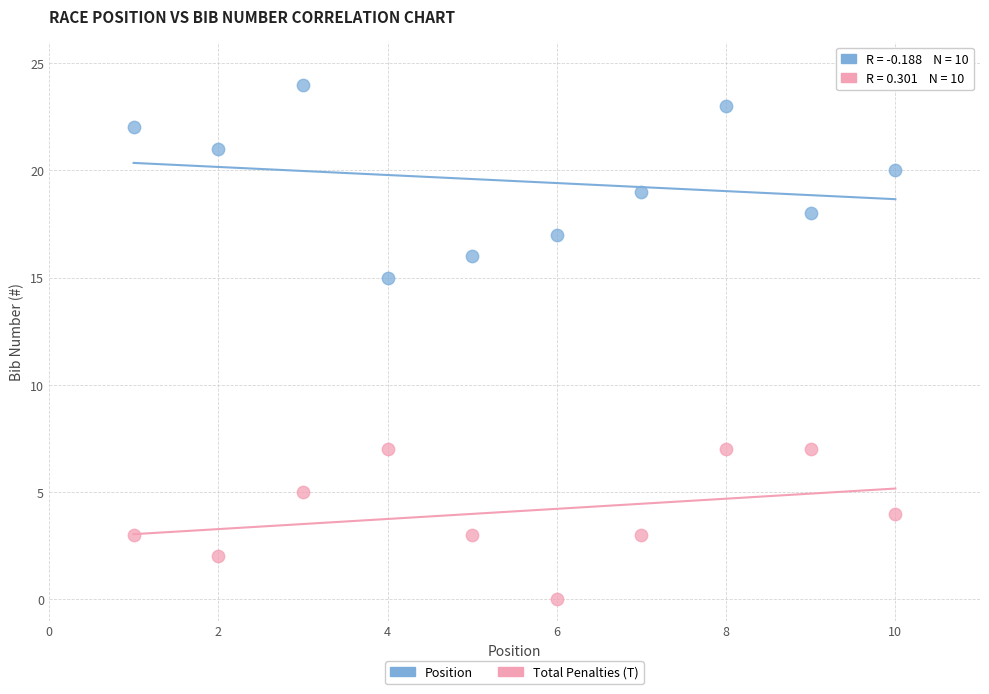

Across all series, what Y value is closest to 12?

15